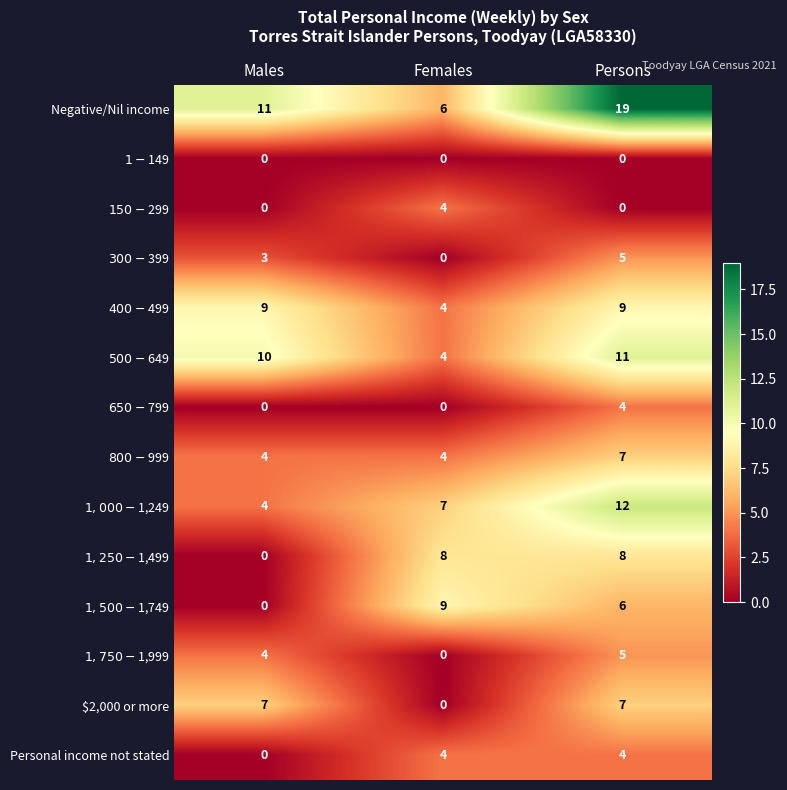

True or false: $2,000 or more has a value of 0 at Females.

True